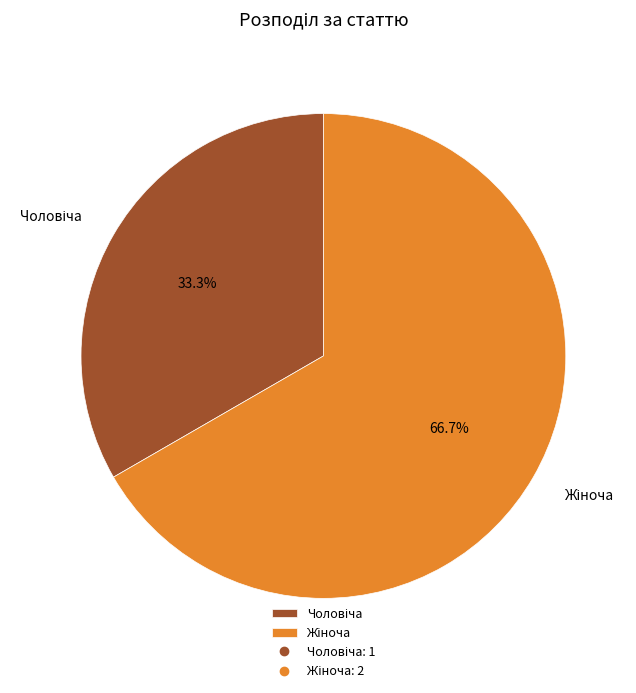

How many slices are in this pie chart?

2